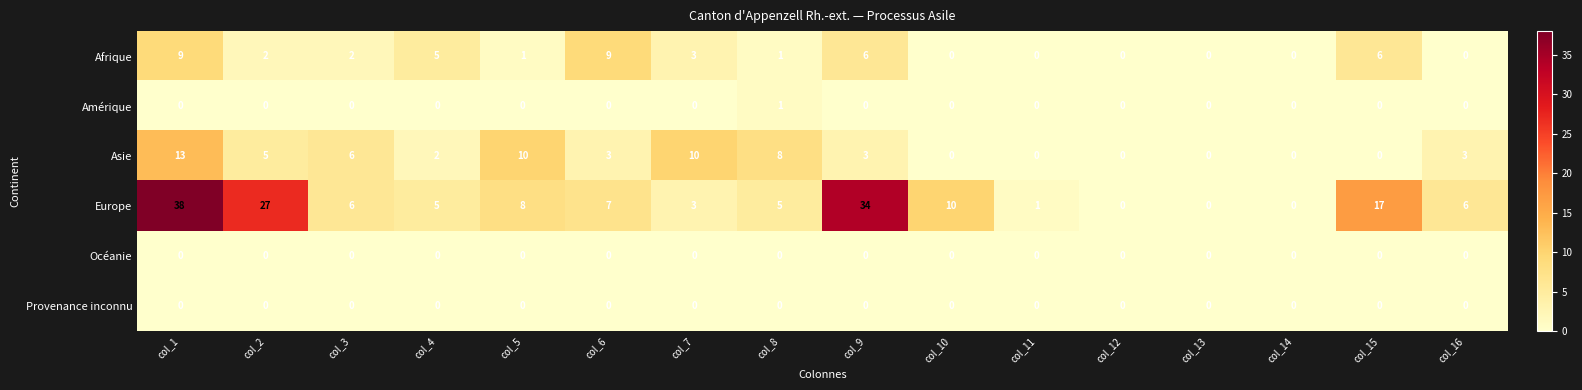

What is the difference between the highest and lowest values at col_10?

10